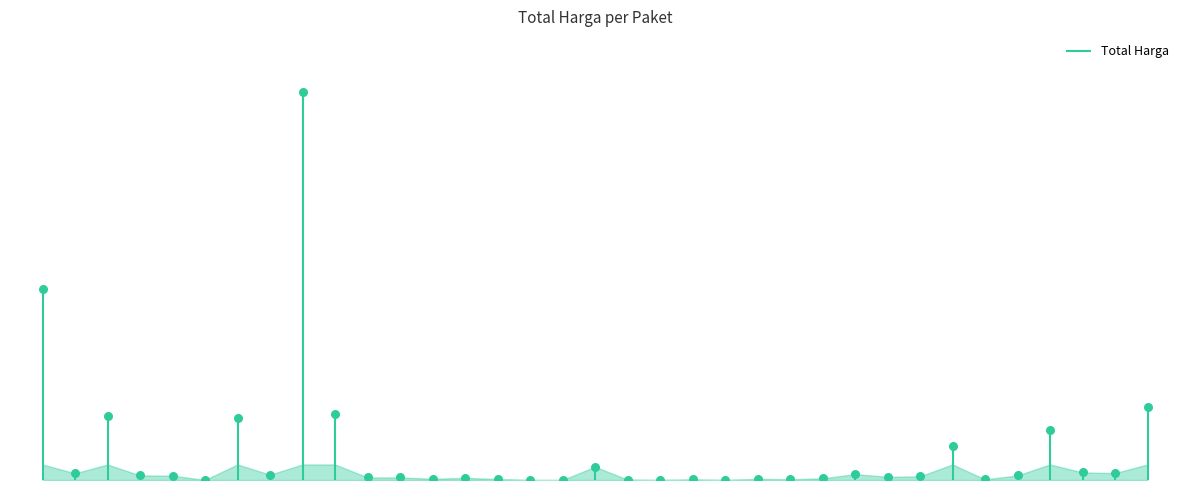

What is the change in value from 8646 to 8668?

-31863325